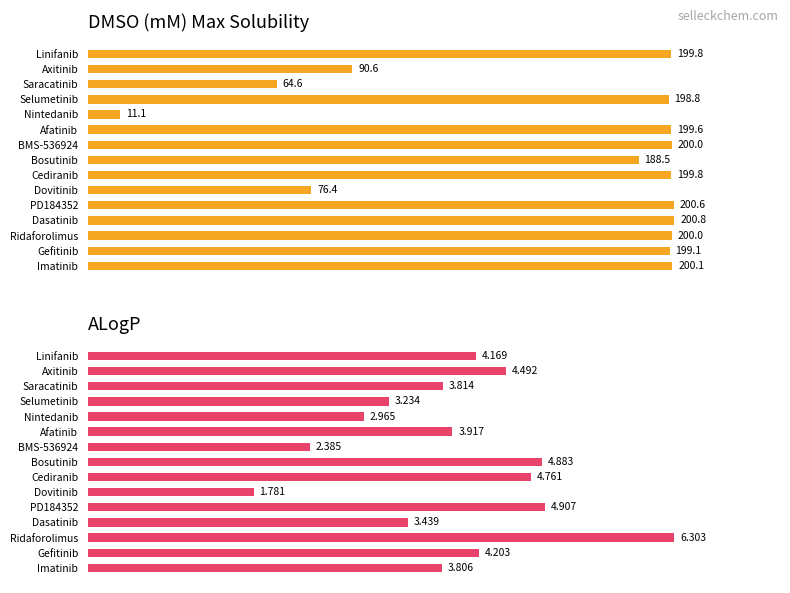

Reading left to right, extract all data points from this chart.

DMSO (mM) Max Solubility: 199.8	90.6	64.6	198.8	11.1	199.6	200.0	188.5	199.8	76.4	200.6	200.8	200.0	199.1	200.1
ALogP: 4.2	4.5	3.8	3.2	3.0	3.9	2.4	4.9	4.8	1.8	4.9	3.4	6.3	4.2	3.8